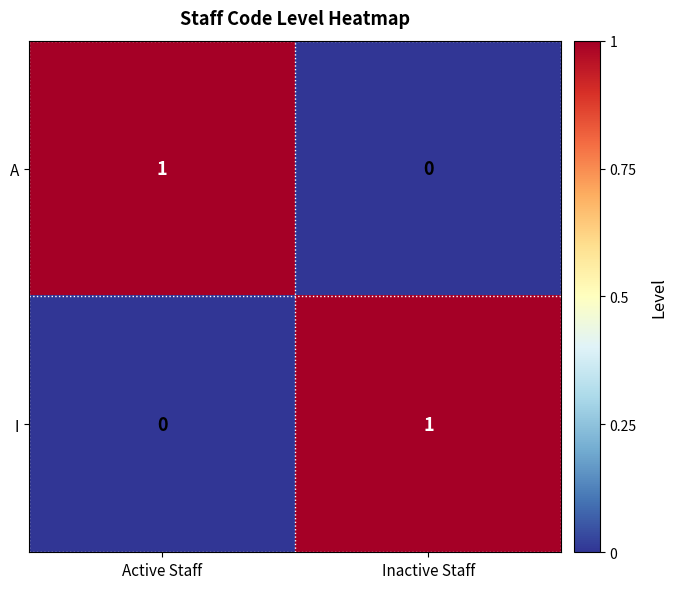

Reading left to right, extract all data points from this chart.

A: 1	0
I: 0	1